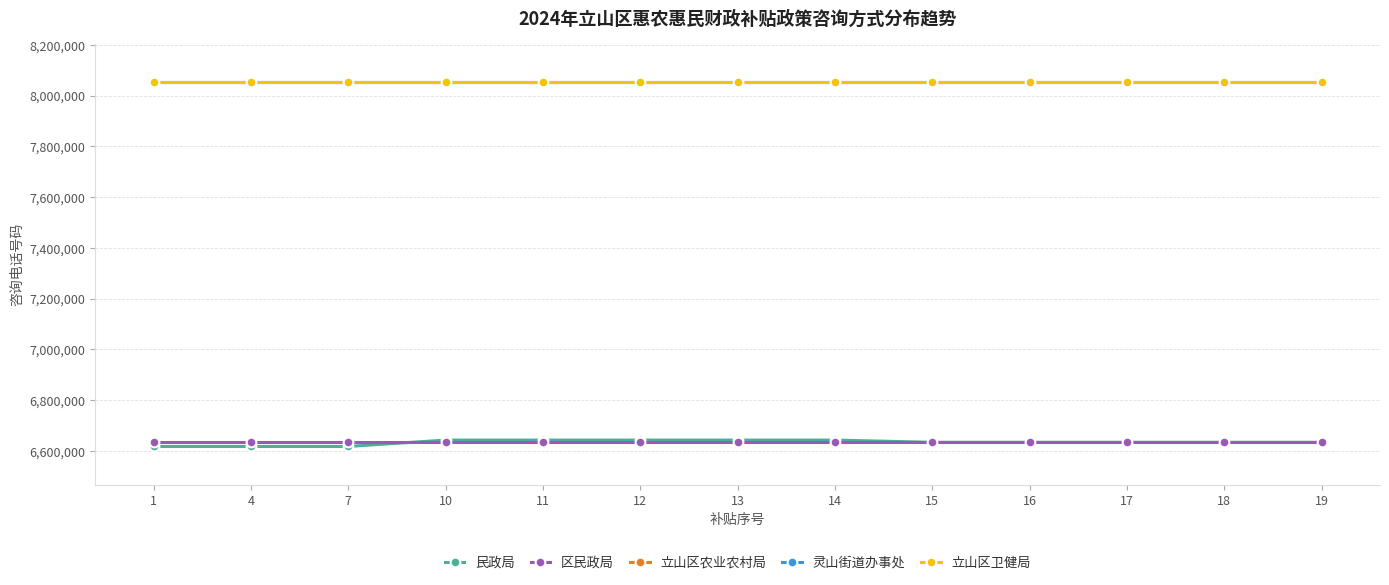

What is the total value across all series at 11?

37434140